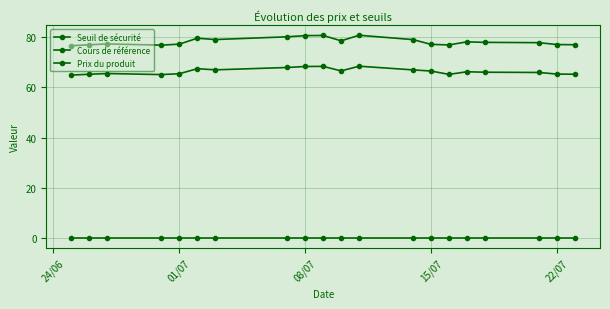

At how many categories does at least one series exceed 48?

20